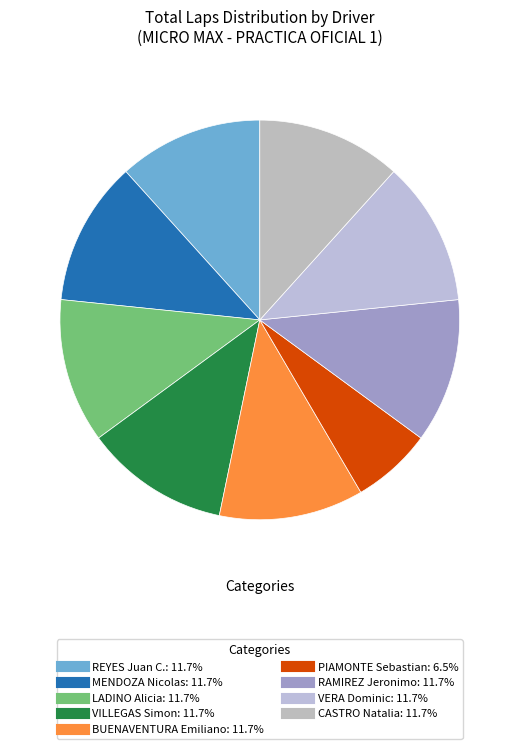

To the nearest percent, what is the average slice percentage?

11%